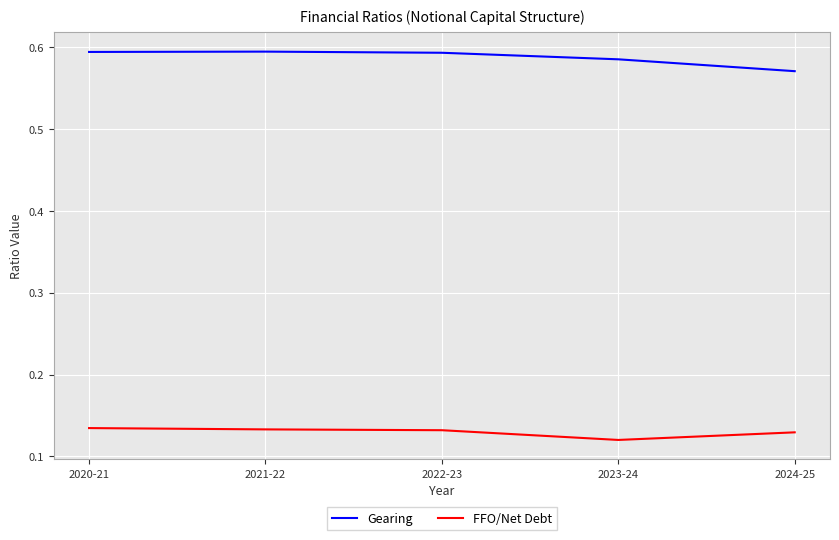

The FFO/Net Debt series shows 0.2 at 2021-22. True or false?

False